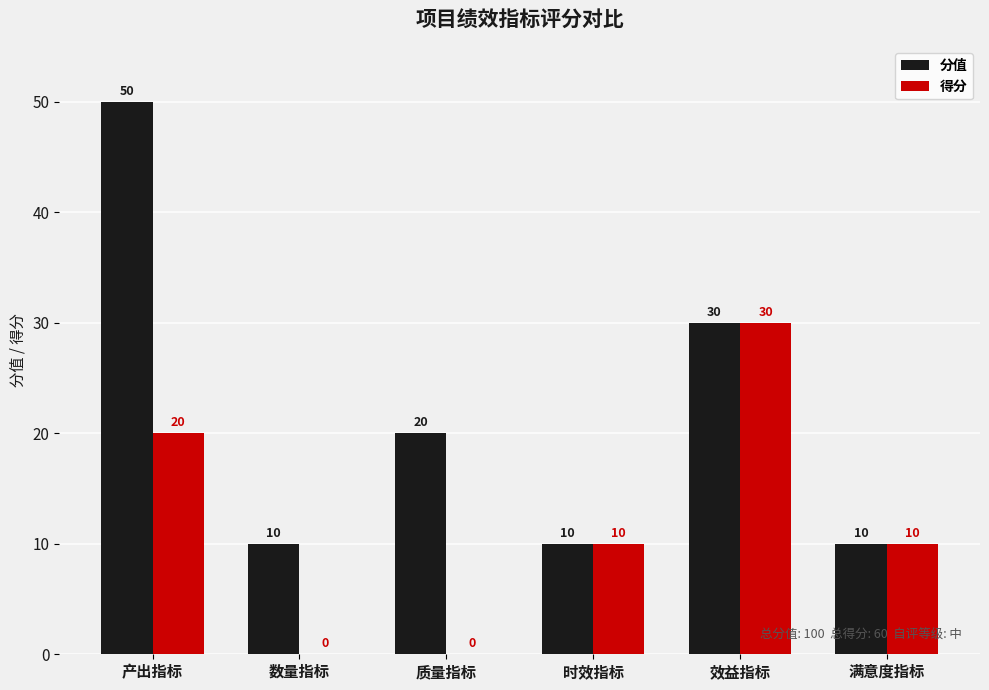

What is the maximum value for 得分?

30